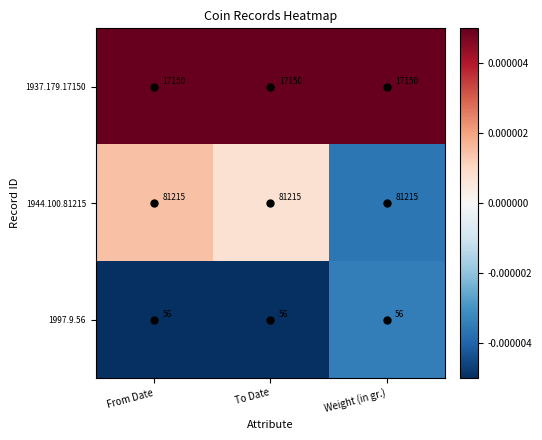

At Weight (in gr.), list the series in order from largest to smallest.

1944.100.81215, 1937.179.17150, 1997.9.56